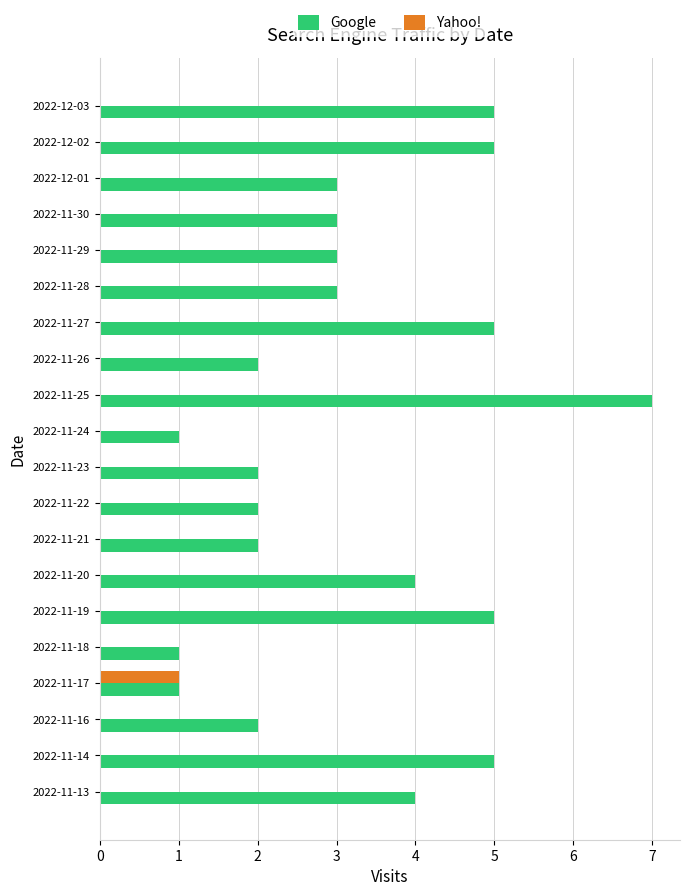

How many distinct data groups are displayed?

2